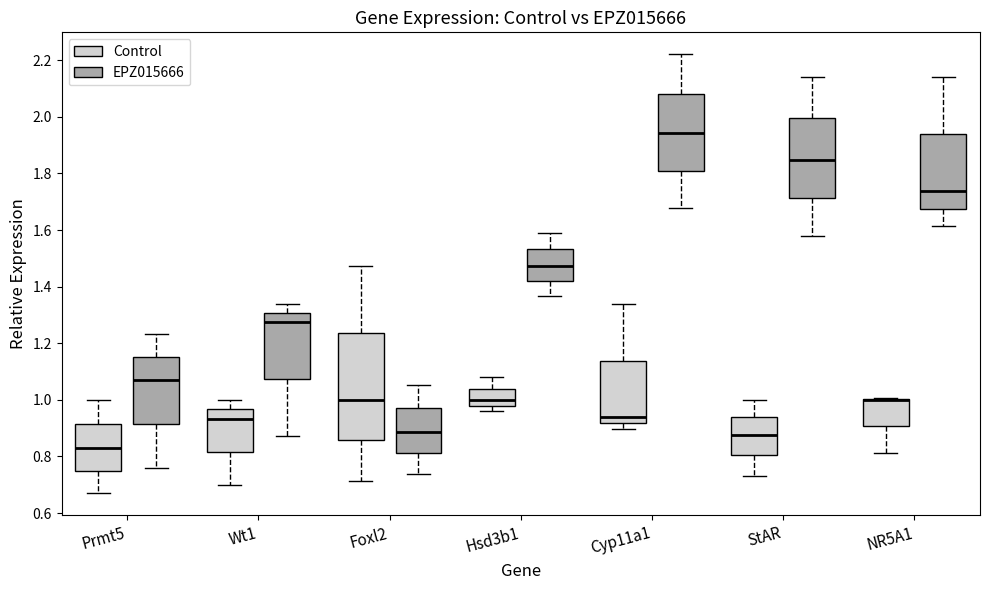

Reading left to right, transcribe this box plot: for each box, give where its median line is, the range the box spans, and where its two whiskers end, as read against the y-axis. The values are not printed on the chart, so give them approximately, as read against the axis.

Prmt5 (Control): median 0.82, box 0.74 to 0.92, whiskers 0.66 to 1.00
Prmt5 (EPZ015666): median 1.08, box 0.92 to 1.16, whiskers 0.76 to 1.24
Wt1 (Control): median 0.94, box 0.82 to 0.96, whiskers 0.70 to 1.00
Wt1 (EPZ015666): median 1.28, box 1.08 to 1.30, whiskers 0.88 to 1.34
Foxl2 (Control): median 1.00, box 0.86 to 1.24, whiskers 0.72 to 1.48
Foxl2 (EPZ015666): median 0.88, box 0.82 to 0.96, whiskers 0.74 to 1.06
Hsd3b1 (Control): median 1.00, box 0.98 to 1.04, whiskers 0.96 to 1.08
Hsd3b1 (EPZ015666): median 1.48, box 1.42 to 1.54, whiskers 1.36 to 1.60
Cyp11a1 (Control): median 0.94, box 0.92 to 1.14, whiskers 0.90 to 1.34
Cyp11a1 (EPZ015666): median 1.94, box 1.80 to 2.08, whiskers 1.68 to 2.22
StAR (Control): median 0.88, box 0.80 to 0.94, whiskers 0.74 to 1.00
StAR (EPZ015666): median 1.84, box 1.72 to 2.00, whiskers 1.58 to 2.14
NR5A1 (Control): median 1.00 (drawn on the box's upper edge), box 0.90 to 1.00, whiskers 0.82 to 1.00
NR5A1 (EPZ015666): median 1.74, box 1.68 to 1.94, whiskers 1.62 to 2.14